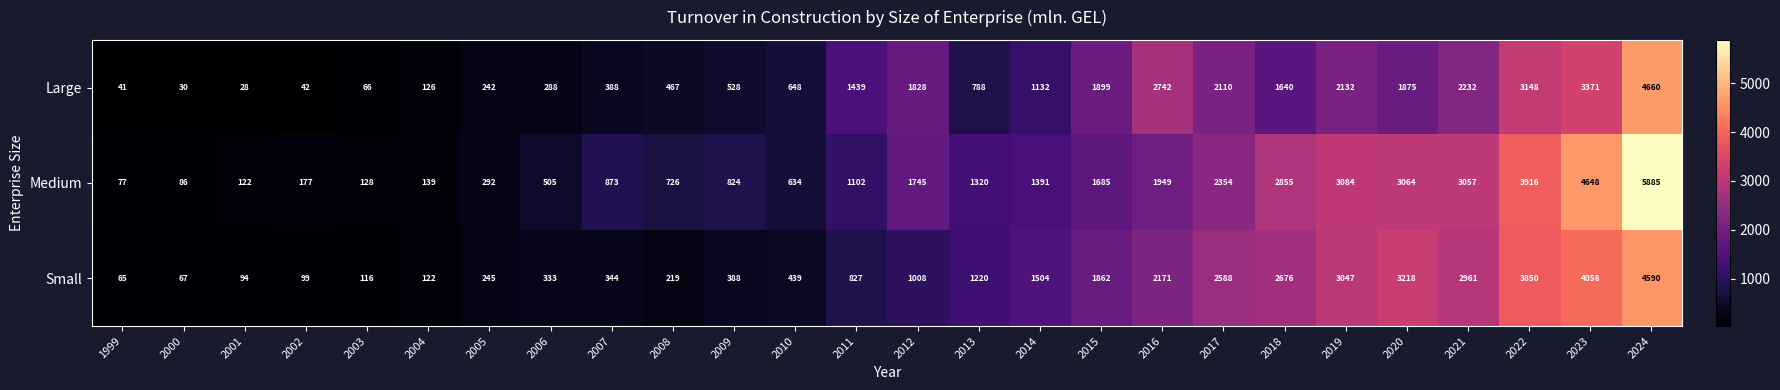

What is the difference between the highest and lowest values at 2001?

94